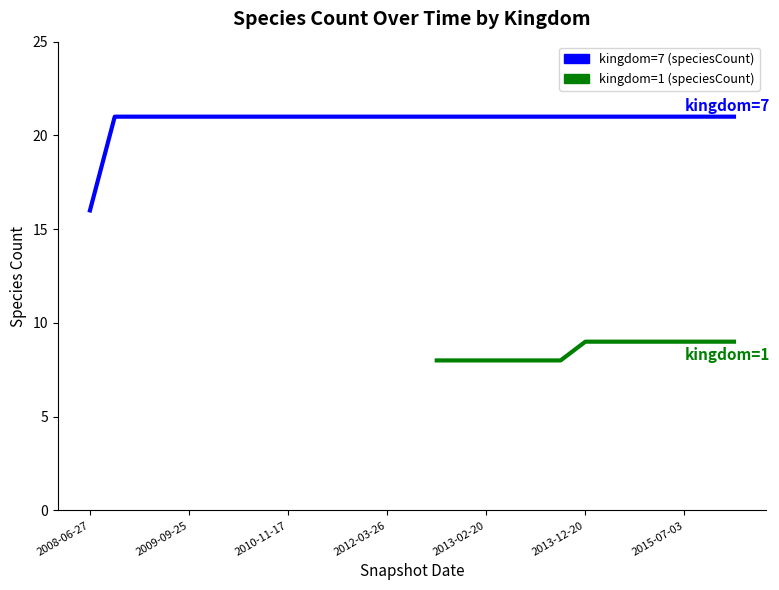

What is the label of the 5th point from the right?

2011-09-05